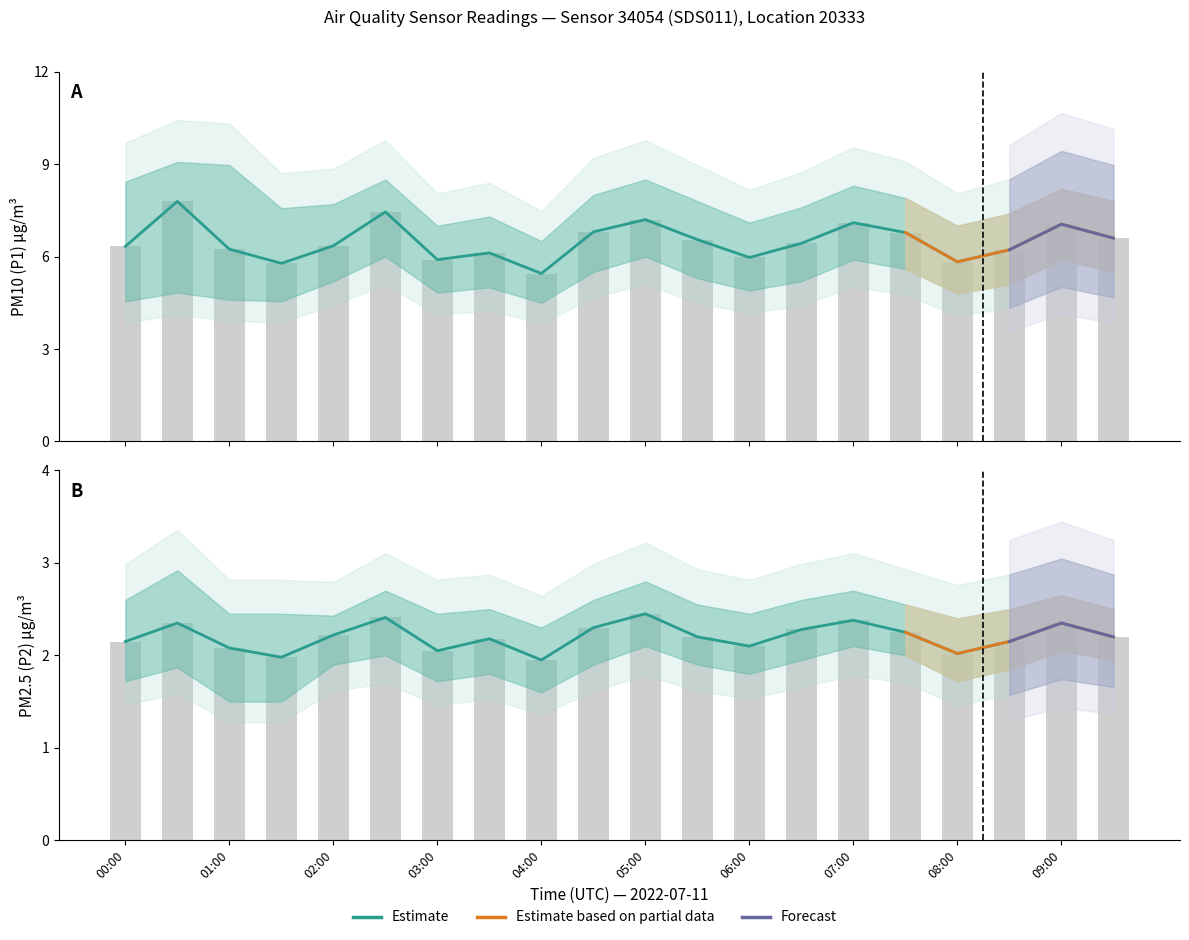

List the labels in order of P2 value, largest first.

05:00, 02:30, 07:00, 00:30, 09:00, 04:30, 06:30, 07:30, 02:00, 05:30, 09:30, 03:30, 00:00, 08:30, 06:00, 01:00, 03:00, 08:00, 01:30, 04:00